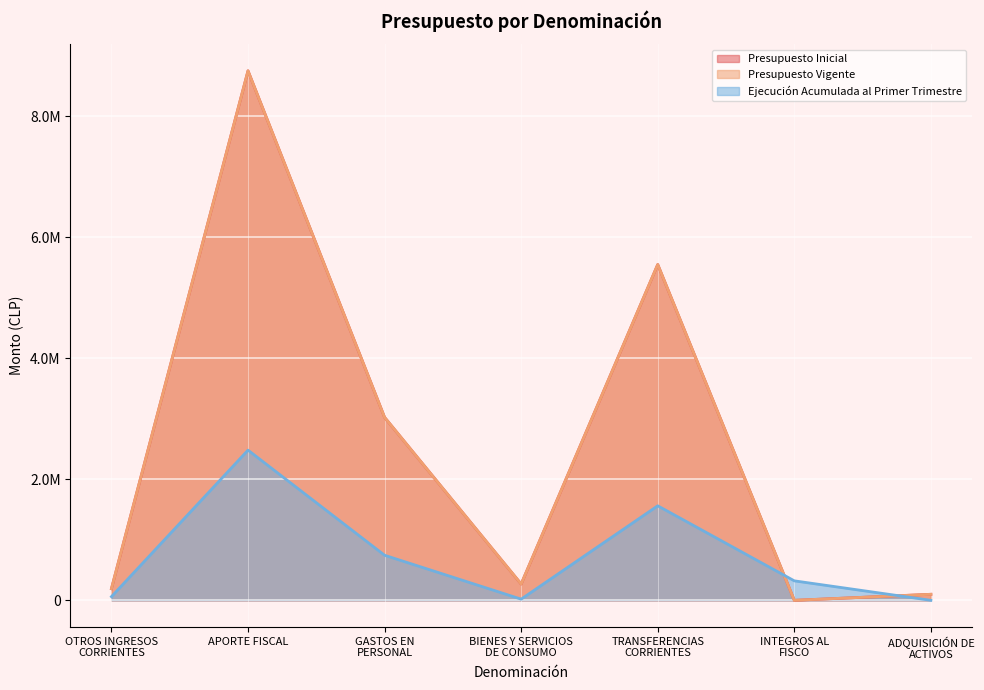

True or false: Ejecución Acumulada al Primer Trimestre has a value of 542945 at INTEGROS AL
FISCO.

False